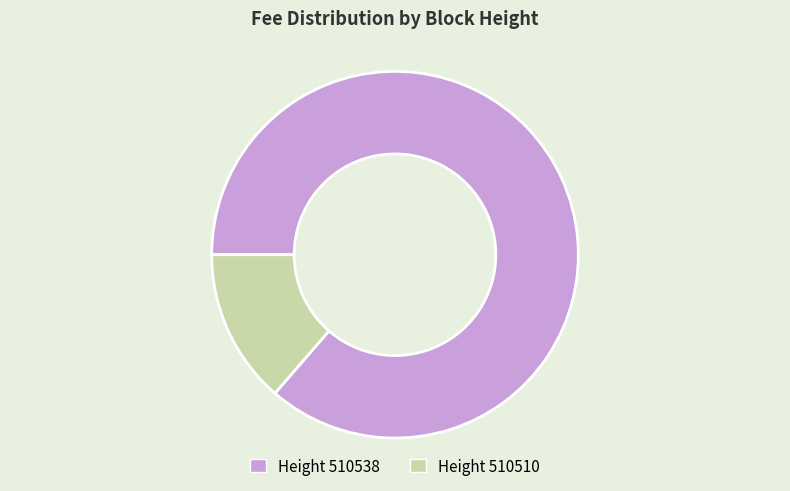

Count the number of slices in the pie.

2